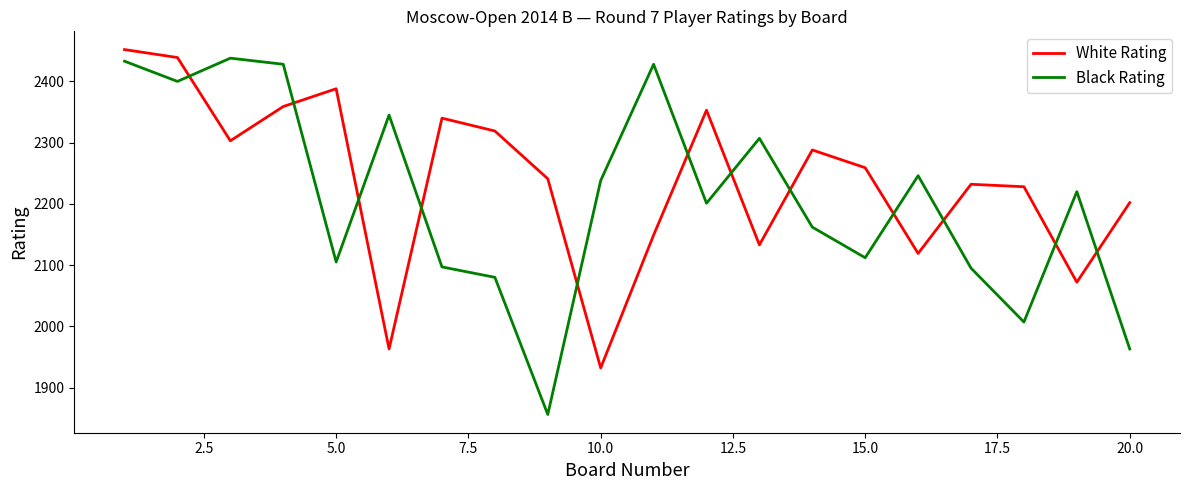

What is the highest value of the Black Rating series?

2438